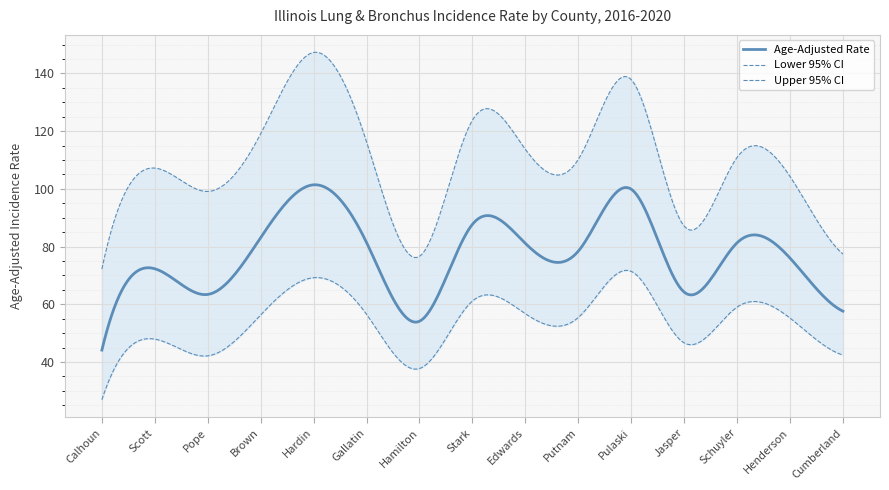

True or false: Upper 95% CI and Age-Adjusted Rate cross at least once.

False